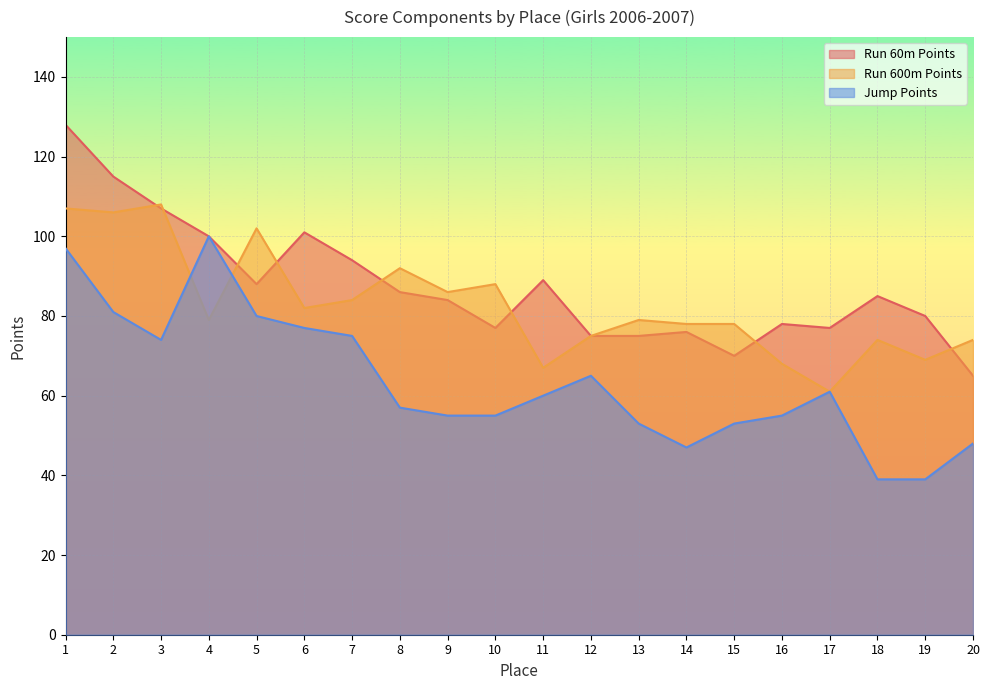

Reading left to right, what are all the values shown in this chart?

Run 60m Points: 128	115	107	100	88	101	94	86	84	77	89	75	75	76	70	78	77	85	80	65
Run 600m Points: 107	106	108	79	102	82	84	92	86	88	67	75	79	78	78	68	61	74	69	74
Jump Points: 97	81	74	100	80	77	75	57	55	55	60	65	53	47	53	55	61	39	39	48